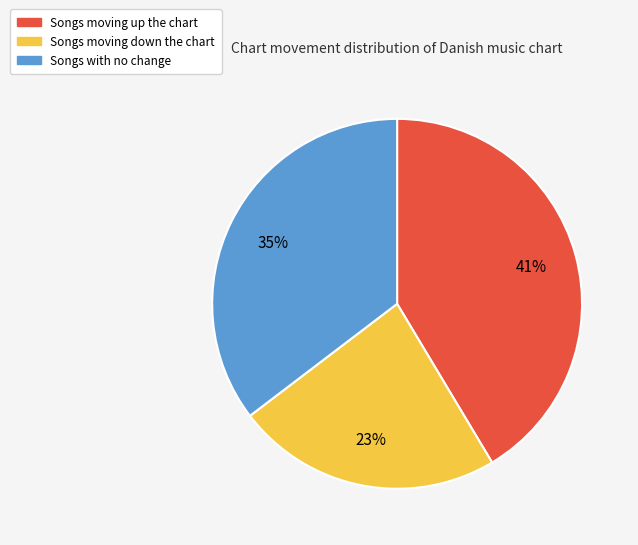

Is there any slice that represents more than half of the pie?

No